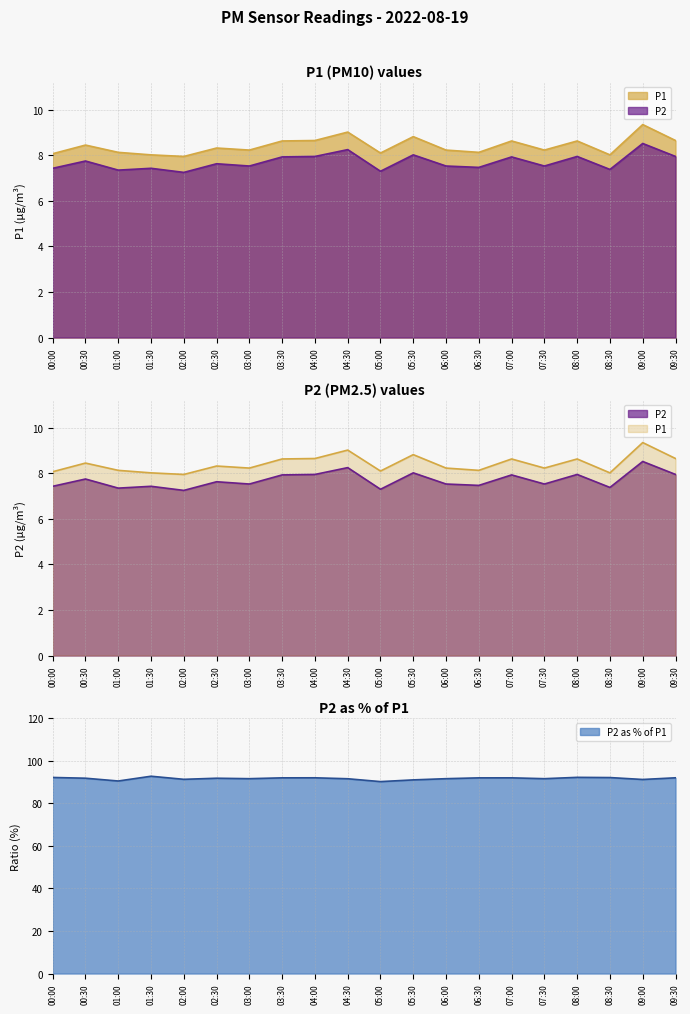

Which series has the largest total across all categories?

P1